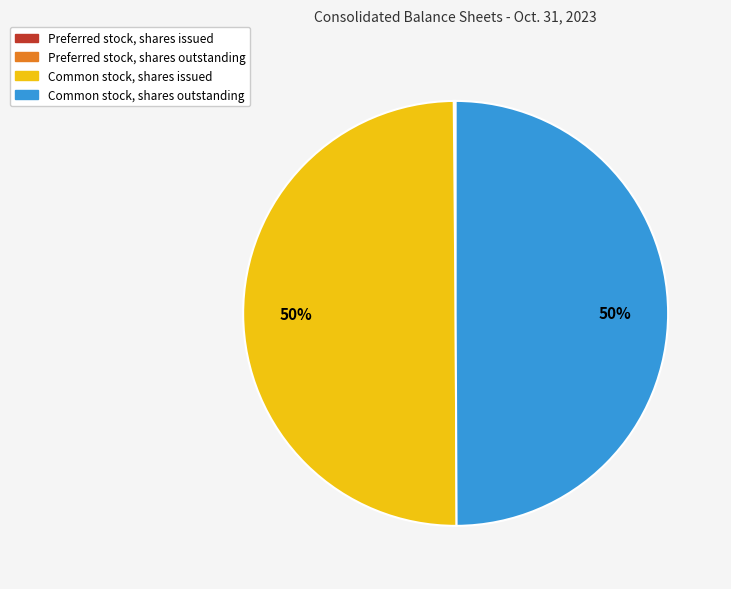

To the nearest percent, what is the difference between the largest and smallest slice percentages?

50%